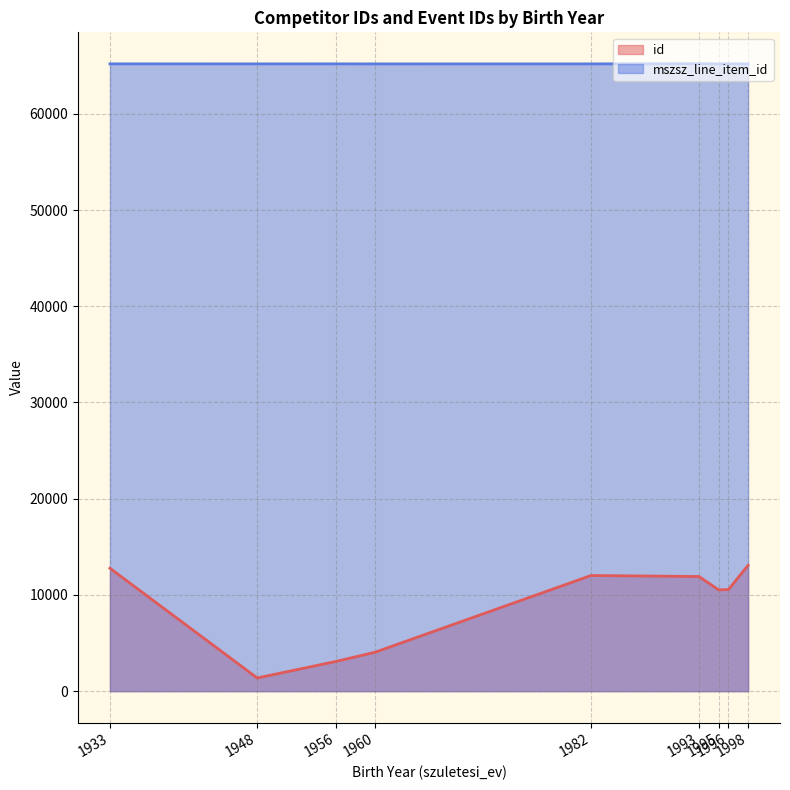

Which series has the largest range (max minus min)?

id